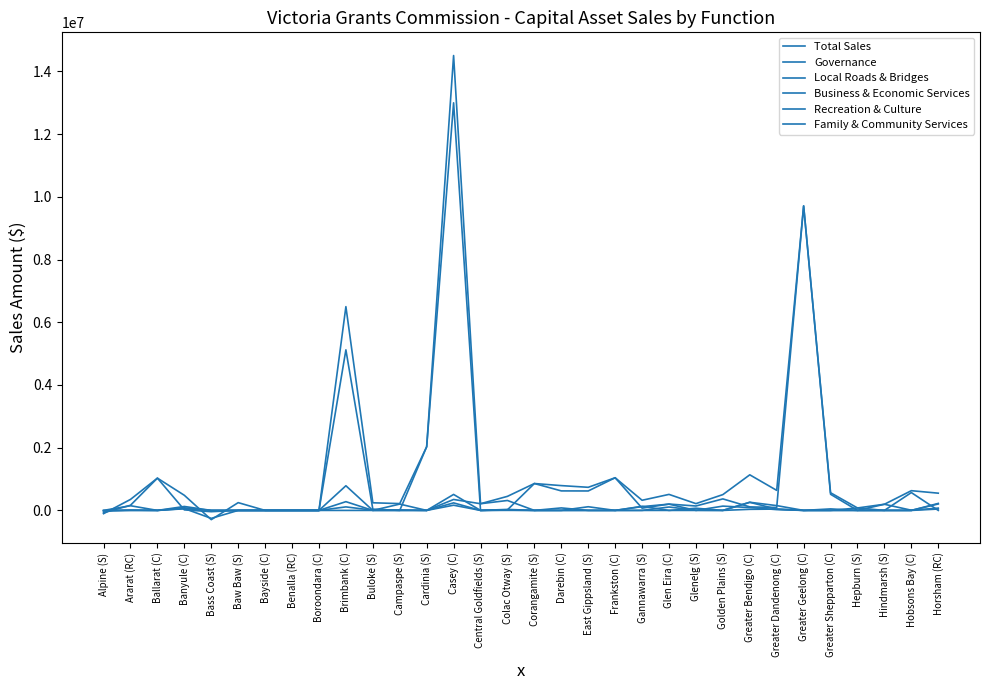

Does the chart have visible grid lines?

No